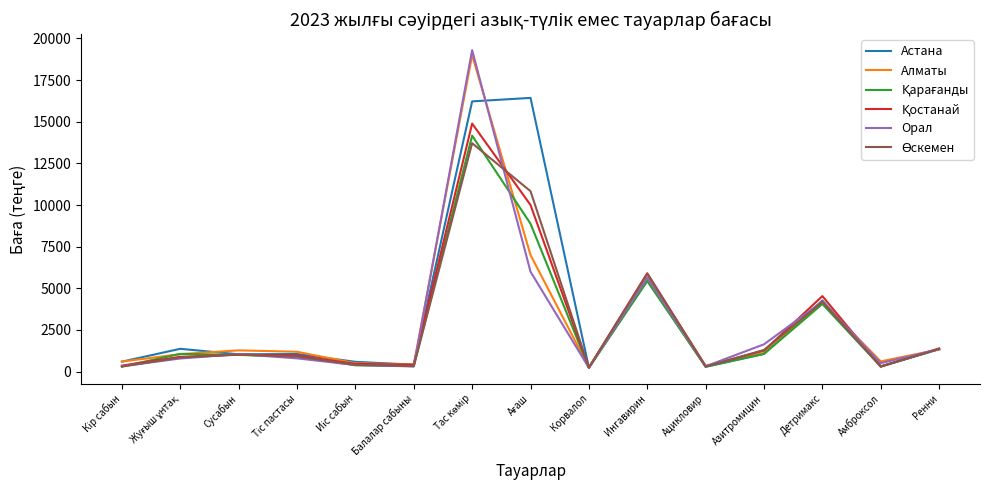

What is the greatest value displayed?

19300